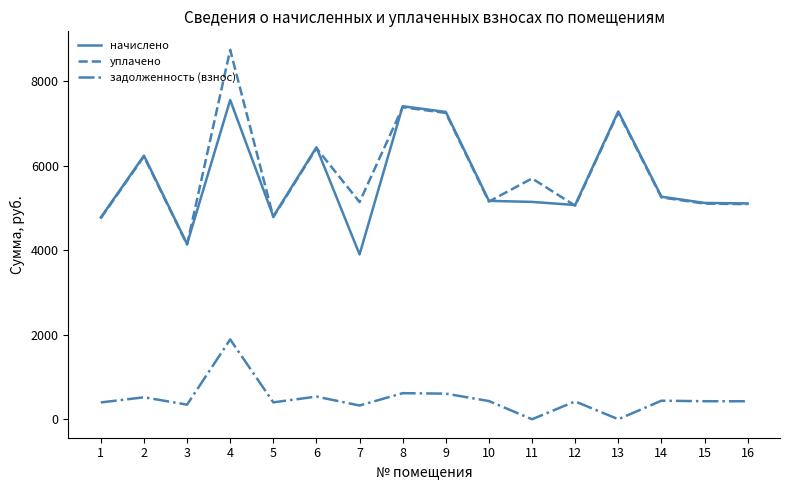

At how many categories does at least one series exceed 7844?

1